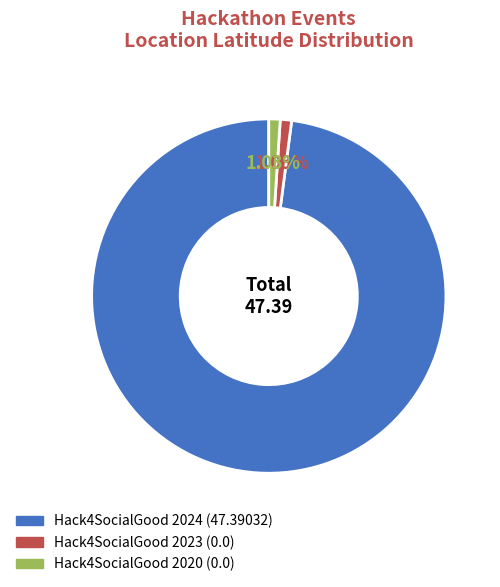

Combined, do Hack4SocialGood 2024 and Hack4SocialGood 2020 account for over 50%?

Yes